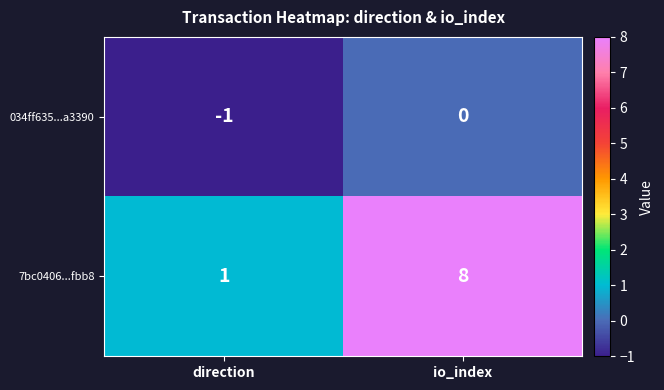

Rank the series by their maximum value, from highest to lowest.

7bc0406...fbb8, 034ff635...a3390